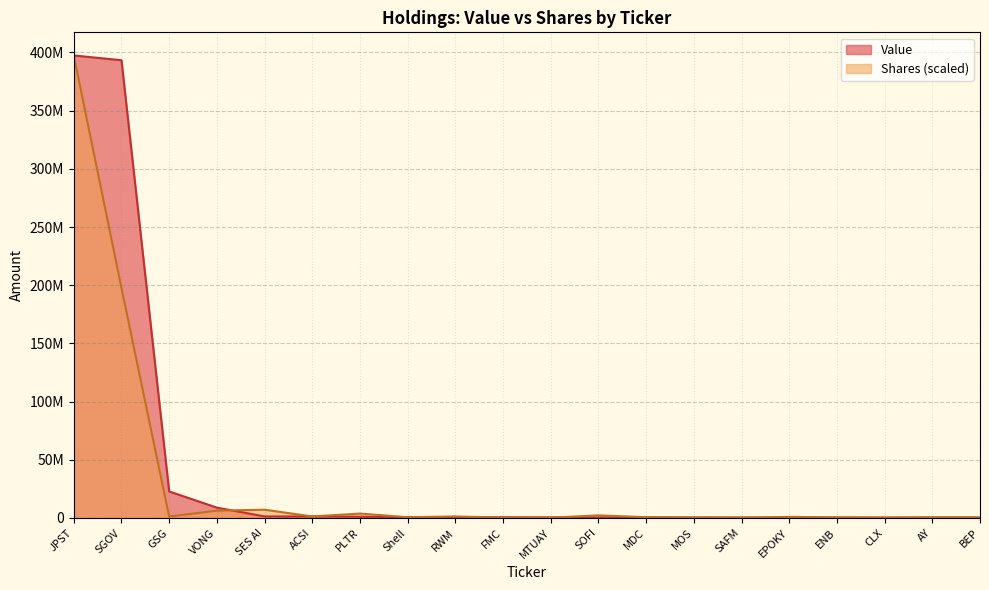

What is the spread (max minus min) of values at MOS?

99252.9